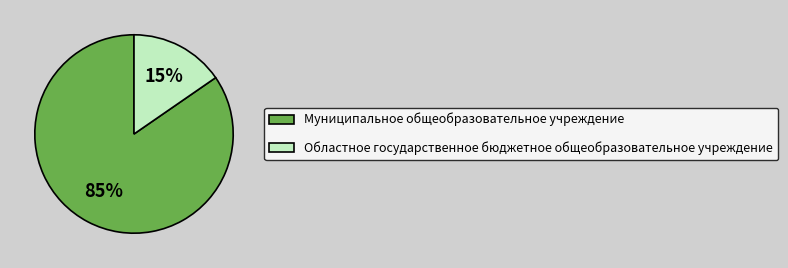

Is it true that Областное государственное бюджетное общеобразовательное учреждение is 23% of the pie?

False